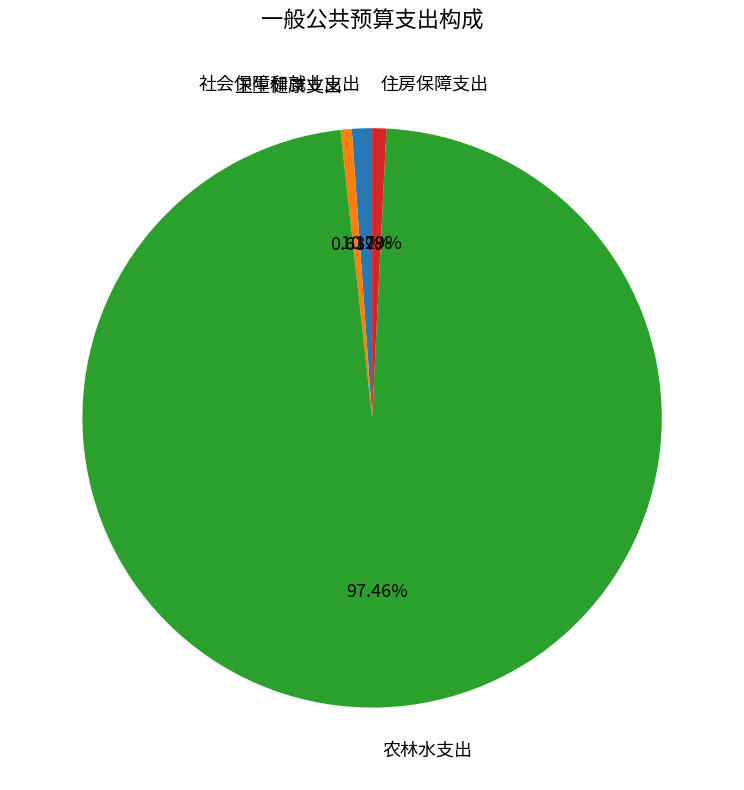

Does any single category account for the majority?

Yes